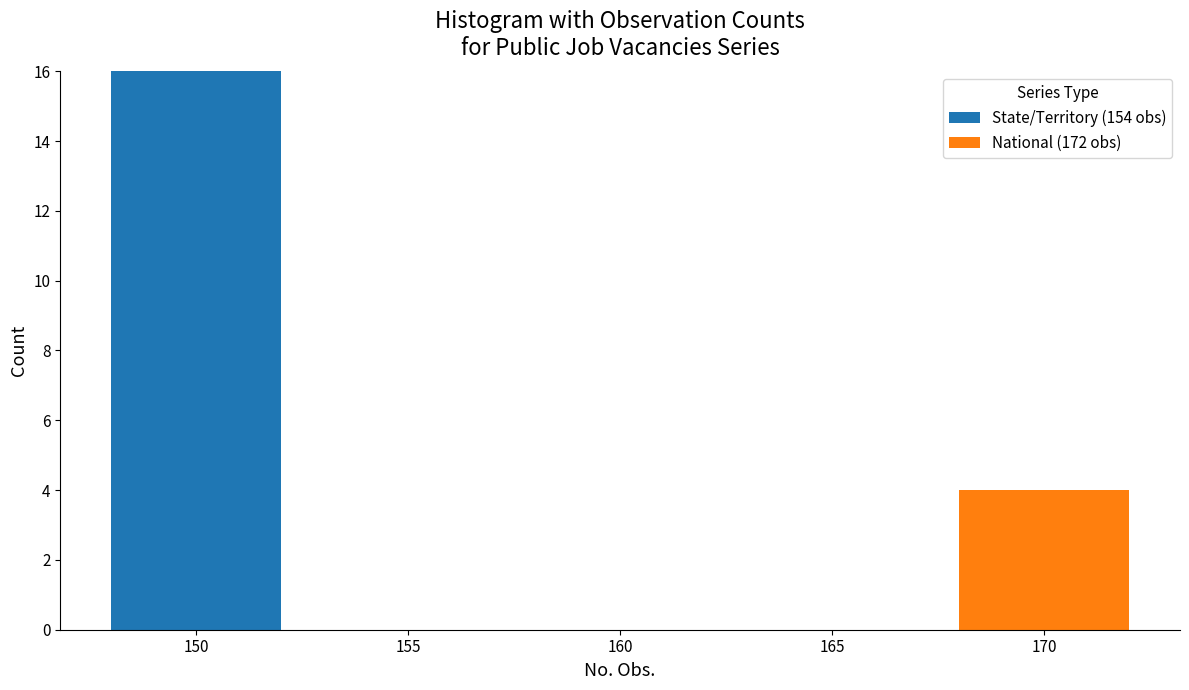

Reading left to right, transcribe the values for State/Territory (154 obs).

150=16	155=0	160=0	165=0	170=0